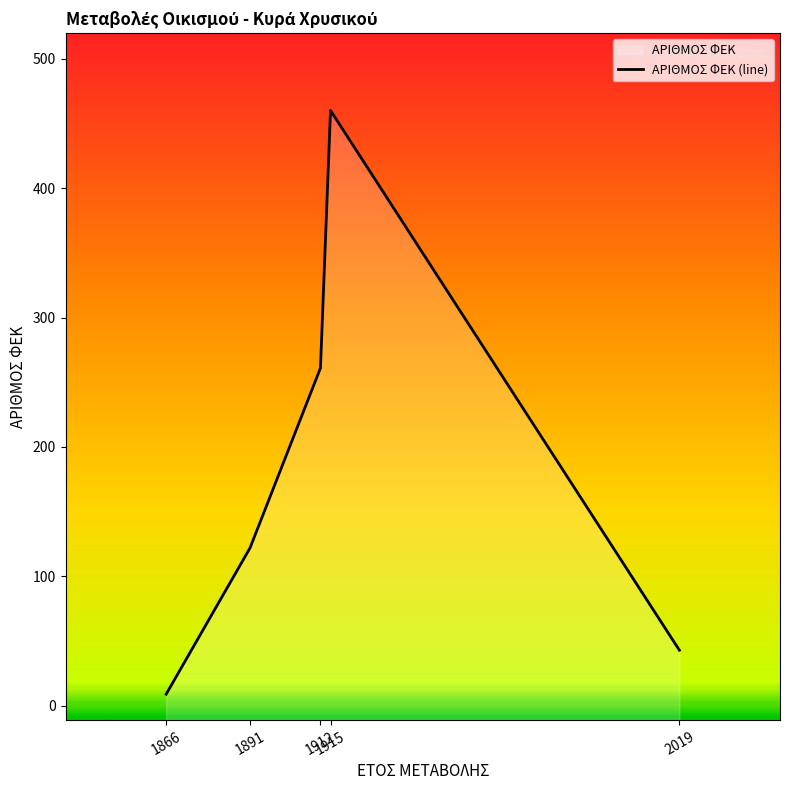

What is the average value?

179